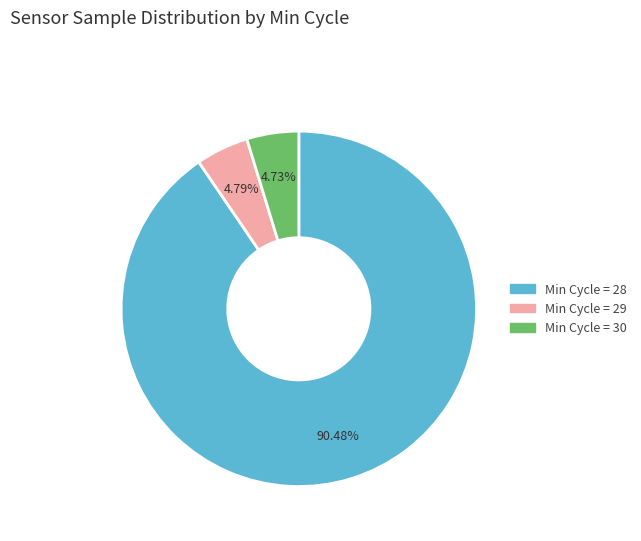

Does any single category account for the majority?

Yes